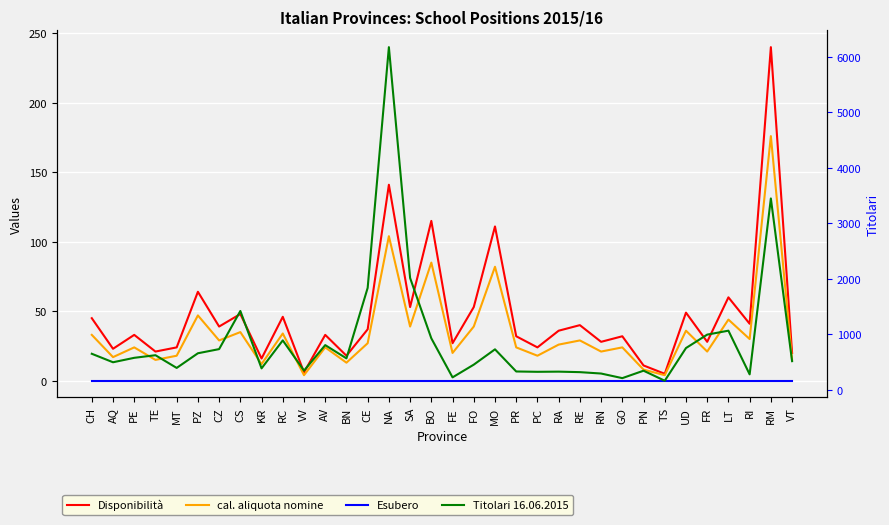

At which category does Disponibilità reach its first local peak?

PE